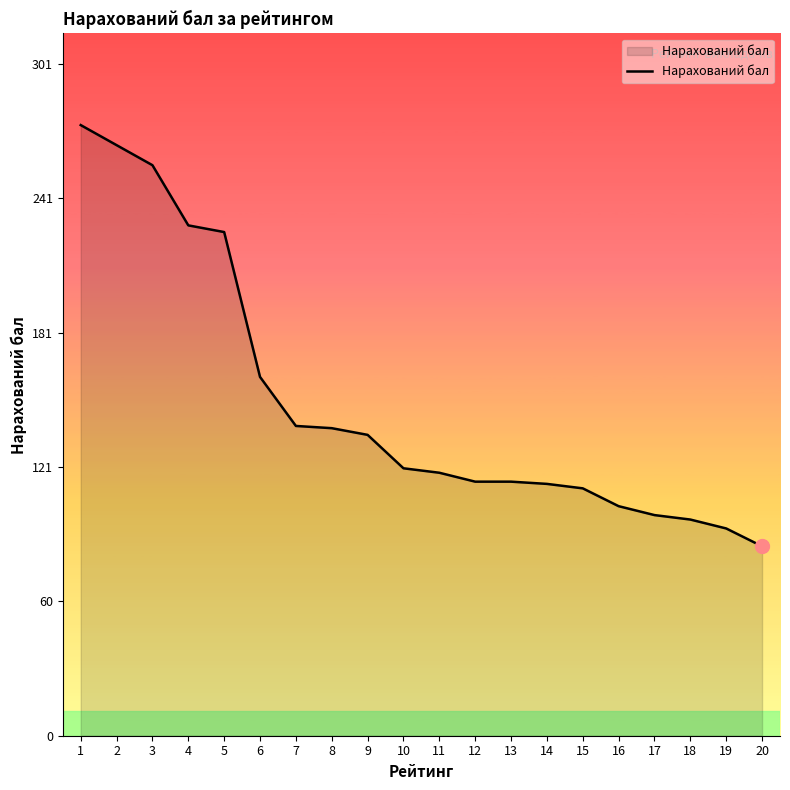

What is the difference between the values at 9 and 16?

32